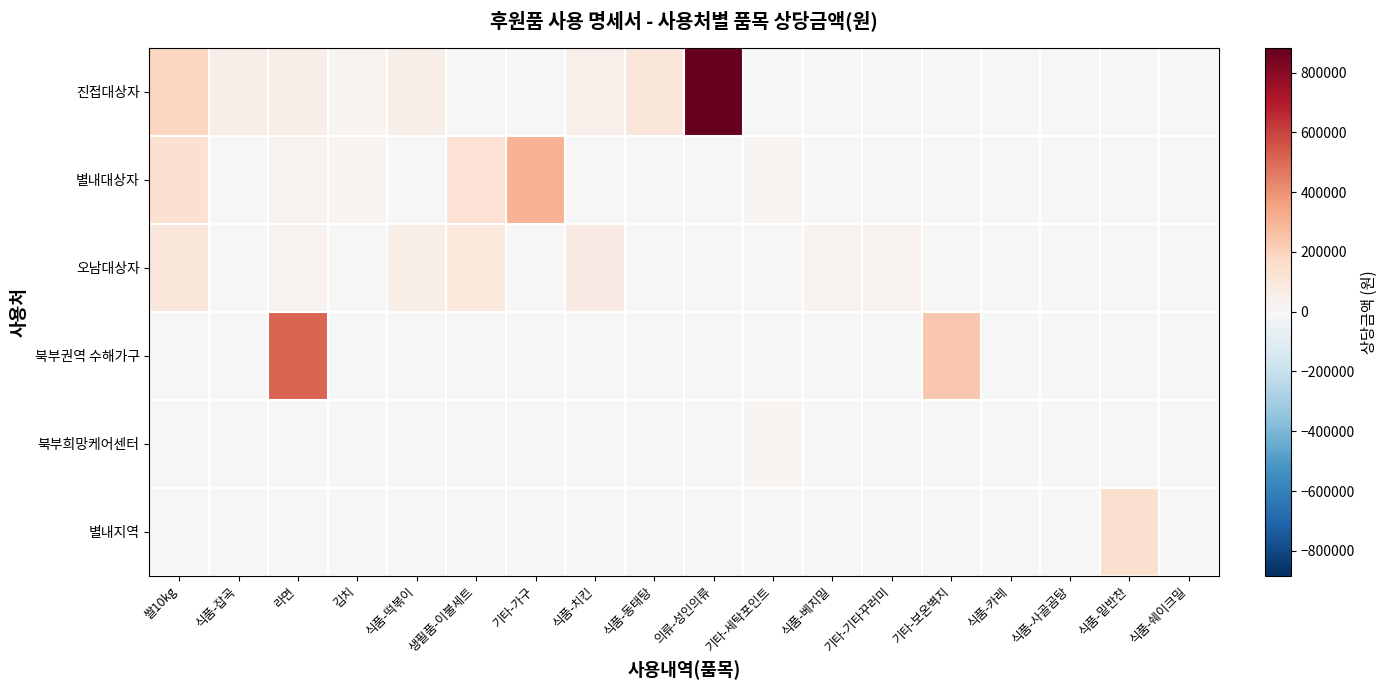

What is the maximum value shown in the chart?

883000